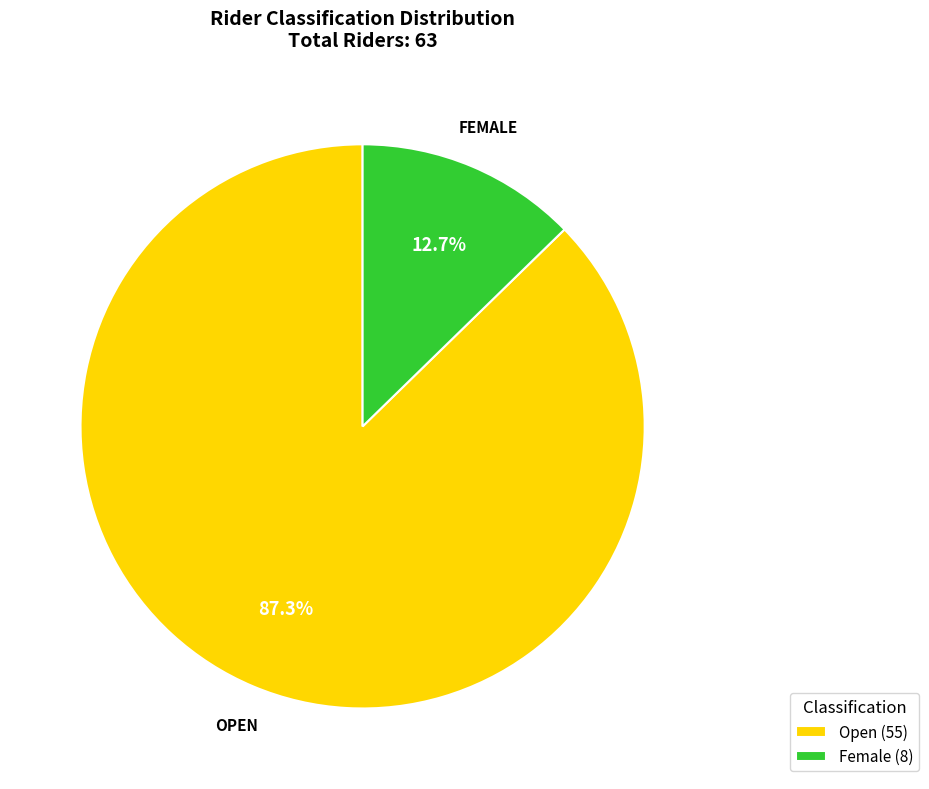

Is there any slice that represents more than half of the pie?

Yes